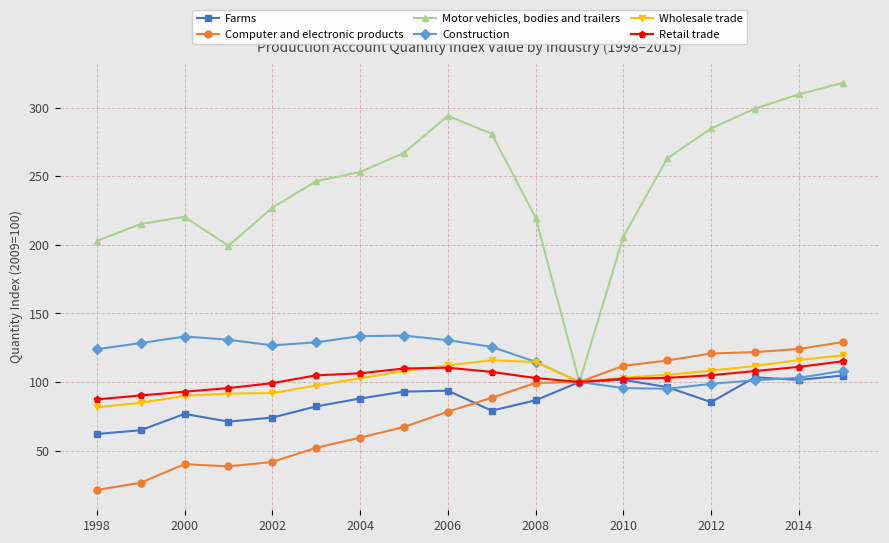

Which series has the largest total across all categories?

Motor vehicles, bodies and trailers